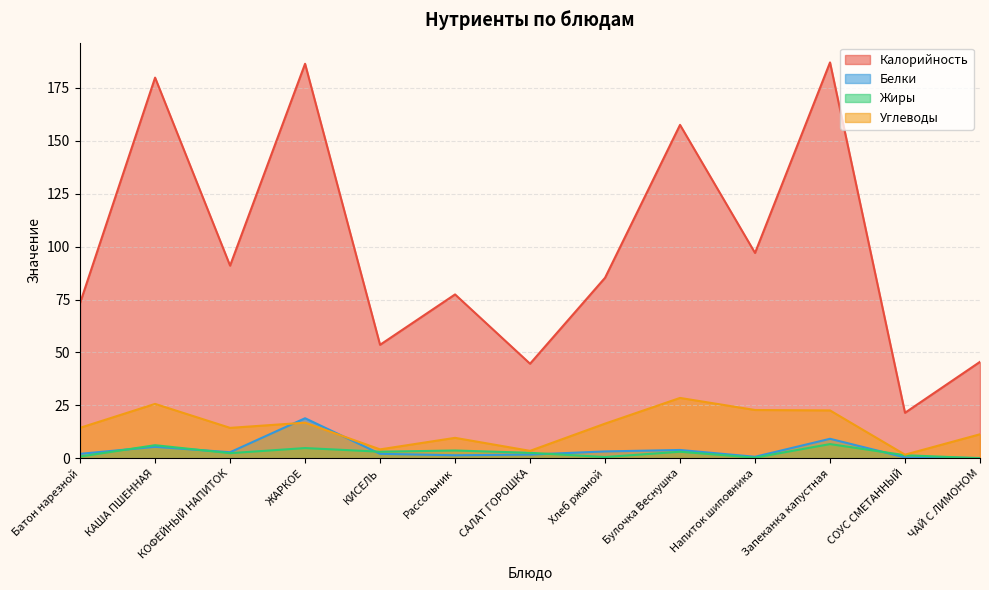

True or false: Калорийность and Жиры cross at least once.

False